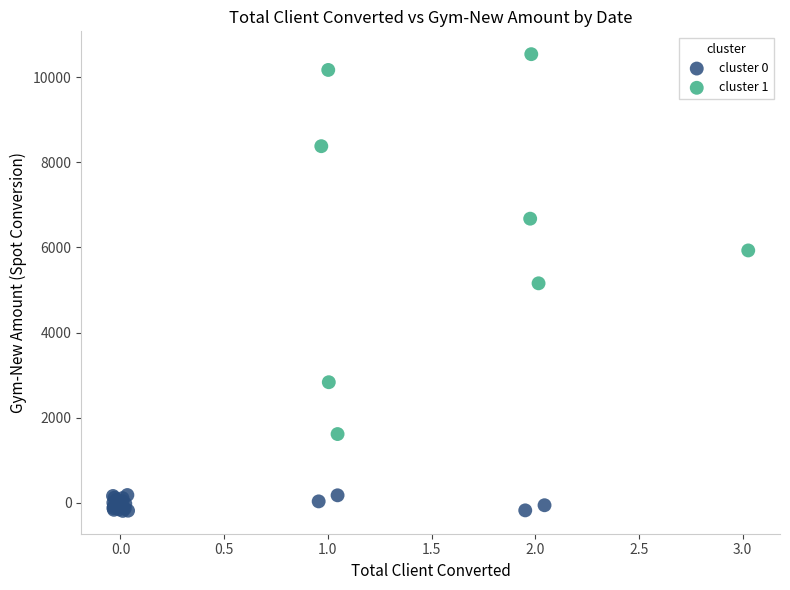

Which series reaches the maximum Y coordinate?

cluster 1